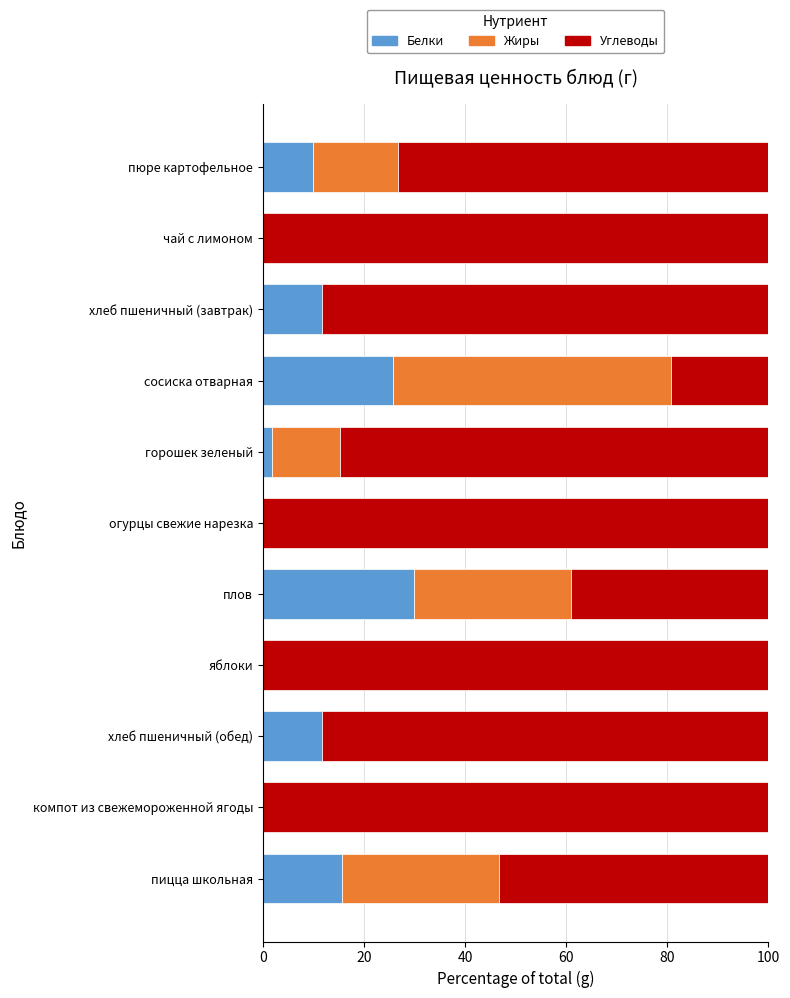

What is the total value across all series at сосиска отварная?

100.0